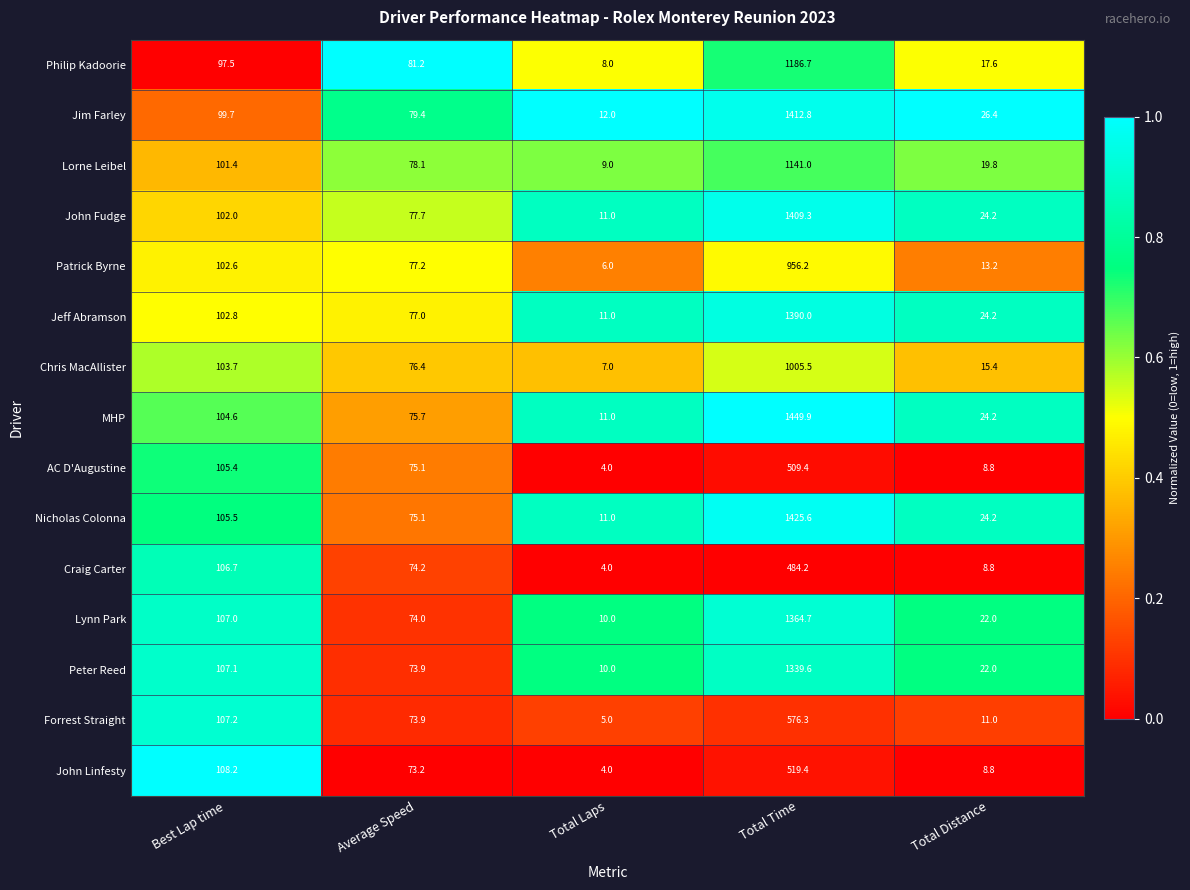

Where is Jeff Abramson nearest to the value 700?

Best Lap time